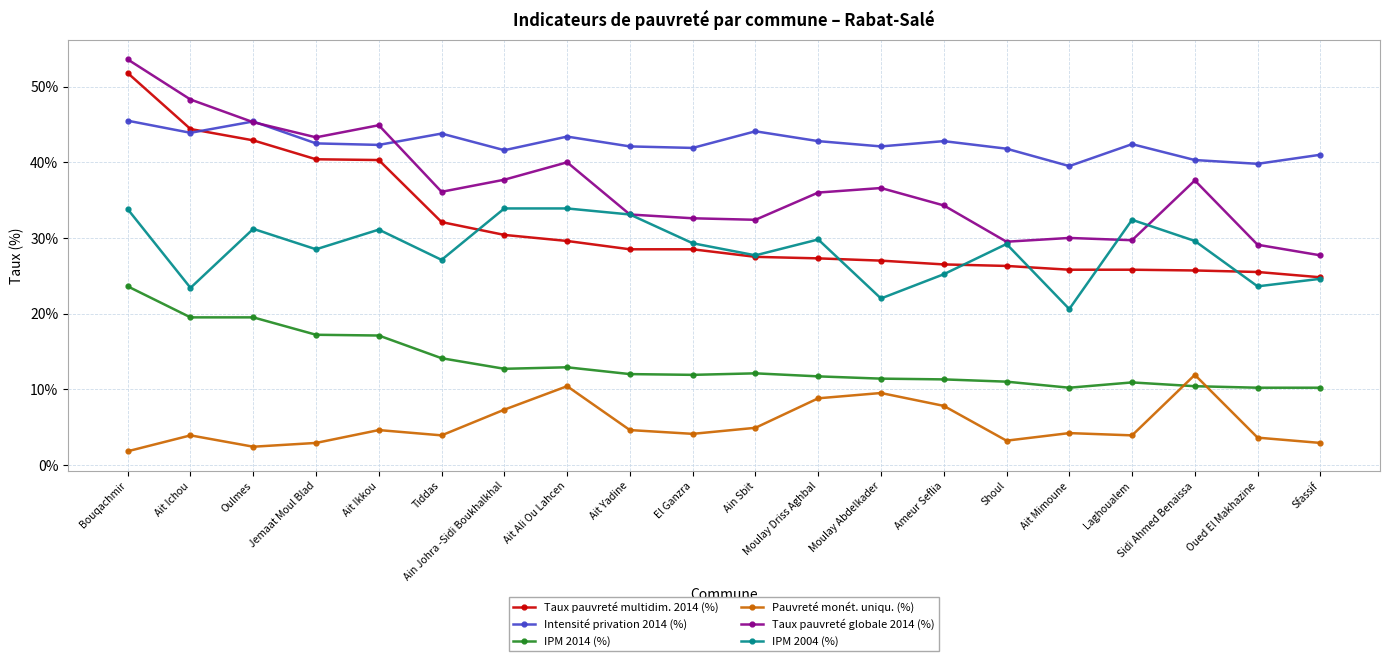

What is the difference between the maximum and second lowest values in the Intensité privation 2014 (%) series?

5.7